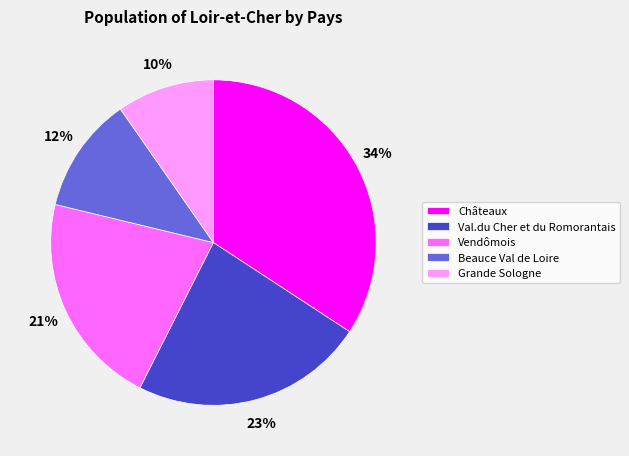

How many slices are in this pie chart?

5